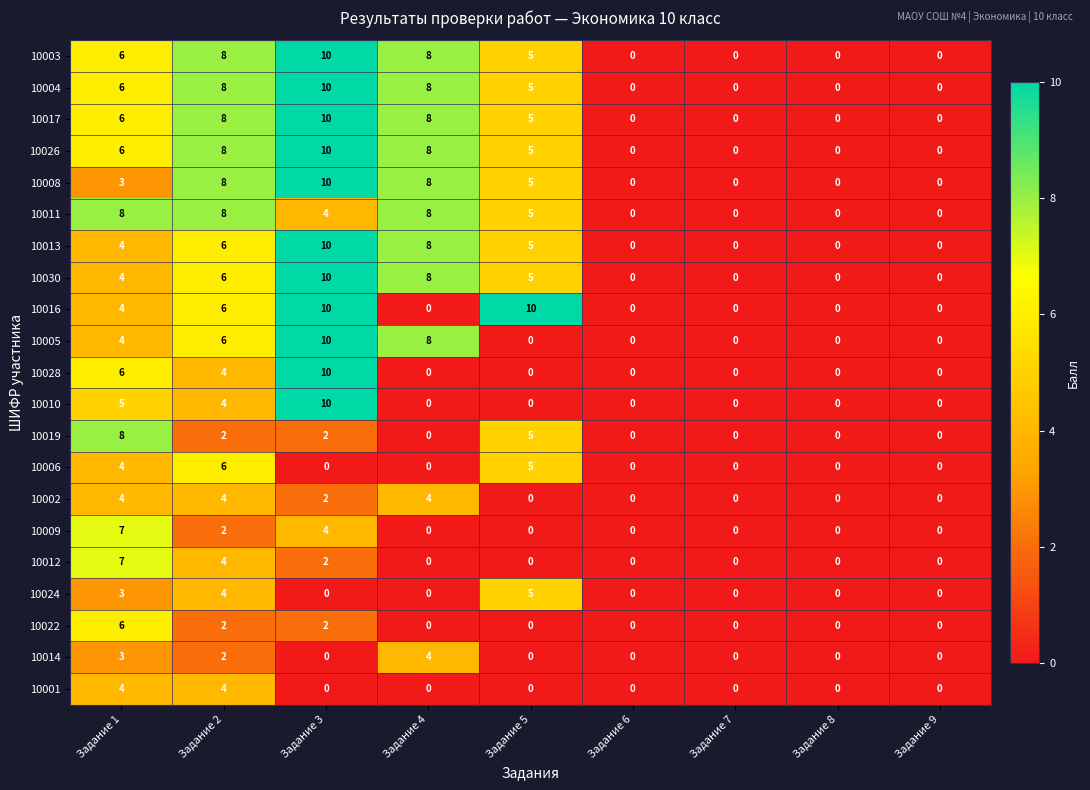

What is the highest value of the 10028 series?

10